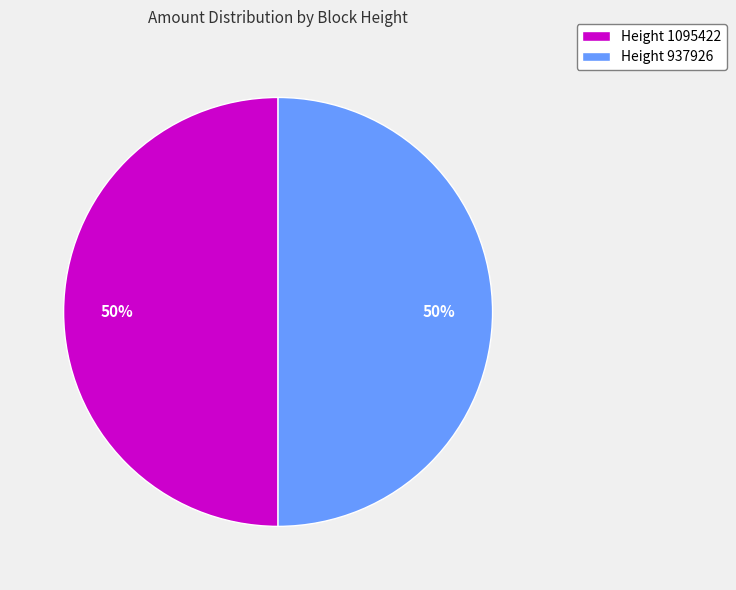

To the nearest percent, what is the average slice percentage?

50%